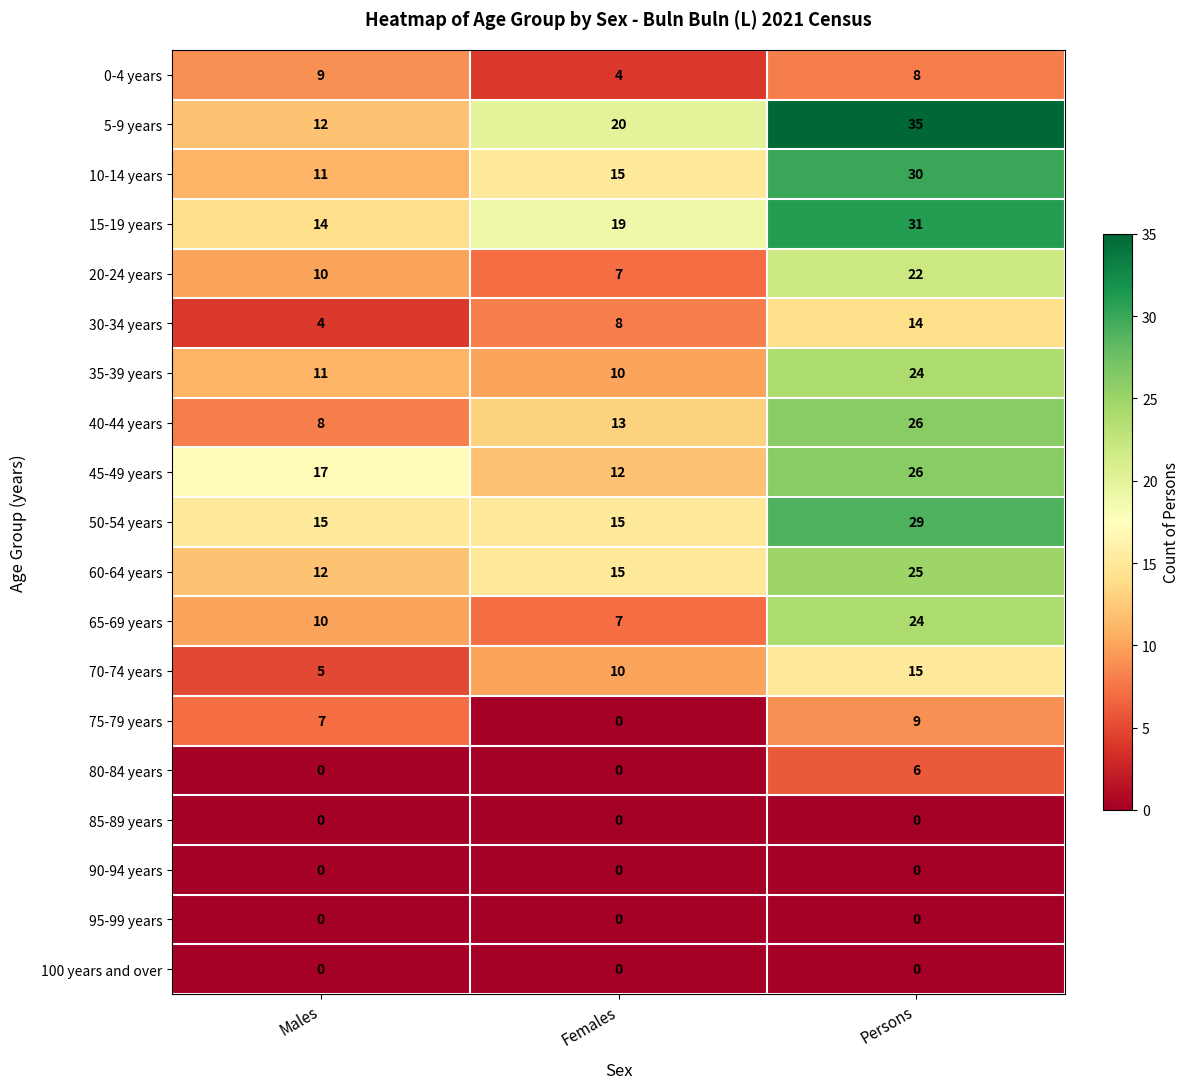

What is the difference between the highest and lowest values at Persons?

35